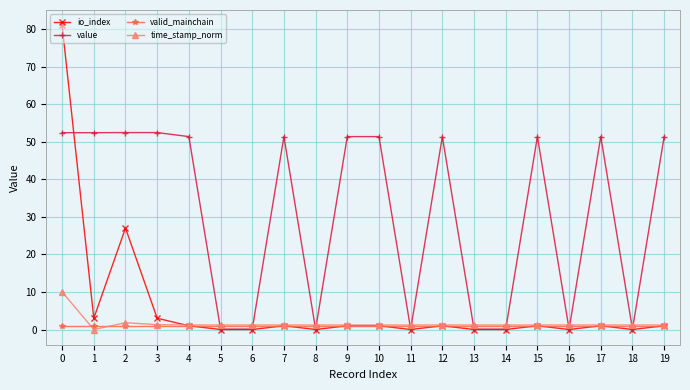

What is the difference between the highest and lowest values at 12?

50.4